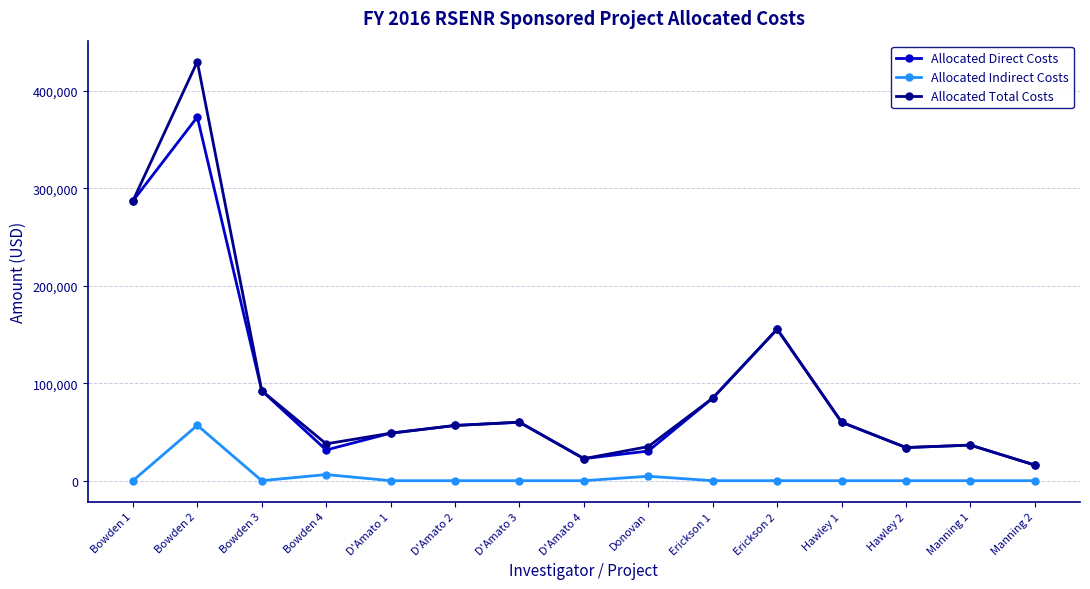

True or false: Allocated Indirect Costs and Allocated Direct Costs cross at least once.

False